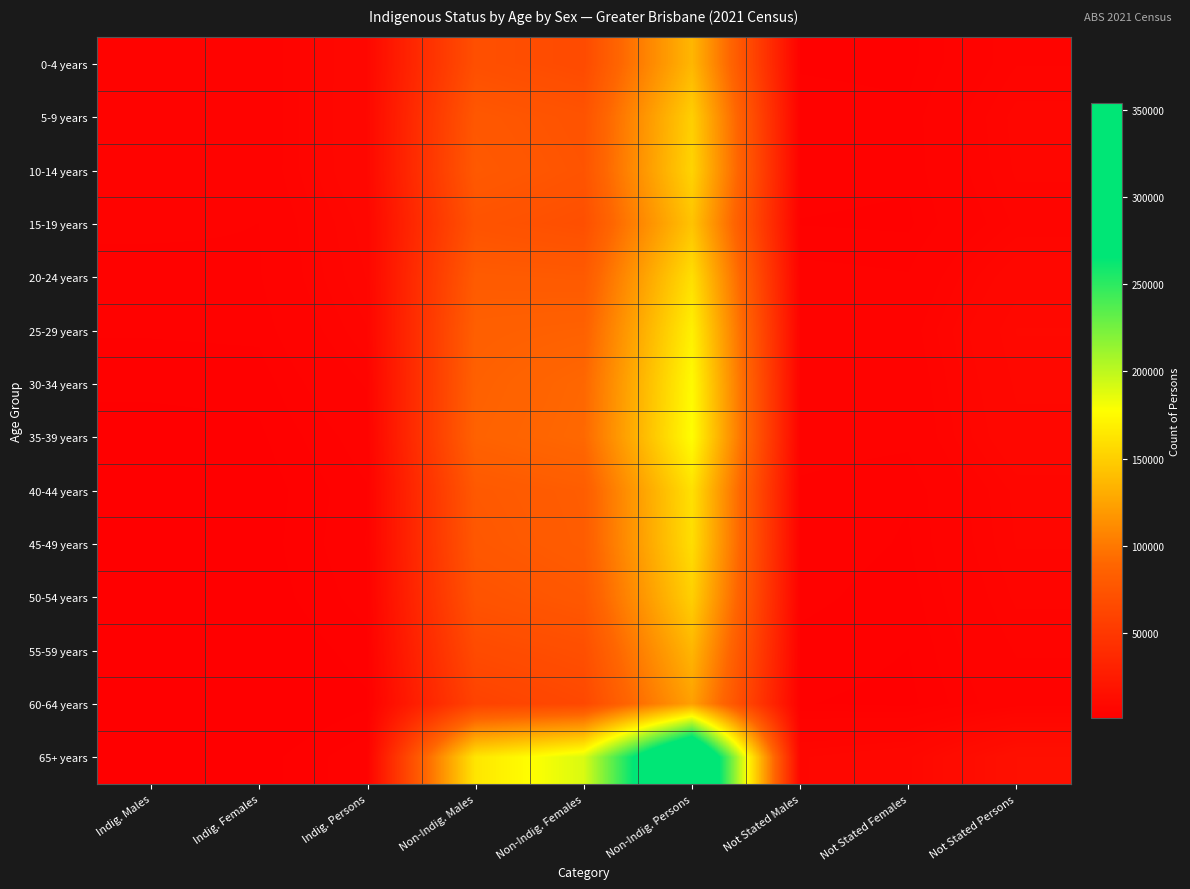

Reading left to right, list all the values displayed in this chart.

0-4 years: Indig. Males=4396	Indig. Females=4207	Indig. Persons=8602	Non-Indig. Males=70036	Non-Indig. Females=66039	Non-Indig. Persons=136076	Not Stated Males=2999	Not Stated Females=2829	Not Stated Persons=5824
5-9 years: Indig. Males=4458	Indig. Females=4208	Indig. Persons=8669	Non-Indig. Males=77026	Non-Indig. Females=73114	Non-Indig. Persons=150138	Not Stated Males=3556	Not Stated Females=3315	Not Stated Persons=6870
10-14 years: Indig. Males=4347	Indig. Females=4246	Indig. Persons=8595	Non-Indig. Males=78567	Non-Indig. Females=74093	Non-Indig. Persons=152662	Not Stated Males=3451	Not Stated Females=3256	Not Stated Persons=6705
15-19 years: Indig. Males=3929	Indig. Females=3798	Indig. Persons=7720	Non-Indig. Males=73335	Non-Indig. Females=70037	Non-Indig. Persons=143371	Not Stated Males=3075	Not Stated Females=2954	Not Stated Persons=6026
20-24 years: Indig. Males=3589	Indig. Females=3714	Indig. Persons=7307	Non-Indig. Males=80116	Non-Indig. Females=79156	Non-Indig. Persons=159282	Not Stated Males=4172	Not Stated Females=3885	Not Stated Persons=8059
25-29 years: Indig. Males=3203	Indig. Females=3300	Indig. Persons=6506	Non-Indig. Males=83723	Non-Indig. Females=85420	Non-Indig. Persons=169142	Not Stated Males=4755	Not Stated Females=4618	Not Stated Persons=9369
30-34 years: Indig. Males=2612	Indig. Females=2697	Indig. Persons=5308	Non-Indig. Males=84959	Non-Indig. Females=89977	Non-Indig. Persons=174932	Not Stated Males=4591	Not Stated Females=4225	Not Stated Persons=8812
35-39 years: Indig. Males=2075	Indig. Females=2270	Indig. Persons=4344	Non-Indig. Males=86058	Non-Indig. Females=90828	Non-Indig. Persons=176883	Not Stated Males=4273	Not Stated Females=4045	Not Stated Persons=8319
40-44 years: Indig. Males=1797	Indig. Females=1932	Indig. Persons=3723	Non-Indig. Males=78306	Non-Indig. Females=81963	Non-Indig. Persons=160266	Not Stated Males=3624	Not Stated Females=3178	Not Stated Persons=6796
45-49 years: Indig. Males=1830	Indig. Females=2016	Indig. Persons=3848	Non-Indig. Males=77098	Non-Indig. Females=81447	Non-Indig. Persons=158542	Not Stated Males=3591	Not Stated Females=3023	Not Stated Persons=6615
50-54 years: Indig. Males=1612	Indig. Females=1890	Indig. Persons=3501	Non-Indig. Males=73085	Non-Indig. Females=77414	Non-Indig. Persons=150497	Not Stated Males=3342	Not Stated Females=2712	Not Stated Persons=6048
55-59 years: Indig. Males=1295	Indig. Females=1524	Indig. Persons=2818	Non-Indig. Males=65885	Non-Indig. Females=69759	Non-Indig. Persons=135644	Not Stated Males=2857	Not Stated Females=2416	Not Stated Persons=5270
60-64 years: Indig. Males=1045	Indig. Females=1228	Indig. Persons=2274	Non-Indig. Males=59113	Non-Indig. Females=64032	Non-Indig. Persons=123145	Not Stated Males=2462	Not Stated Females=2184	Not Stated Persons=4650
65+ years: Indig. Males=1653	Indig. Females=2064	Indig. Persons=3717	Non-Indig. Males=163314	Non-Indig. Females=190513	Non-Indig. Persons=353826	Not Stated Males=7145	Not Stated Females=8379	Not Stated Persons=15521